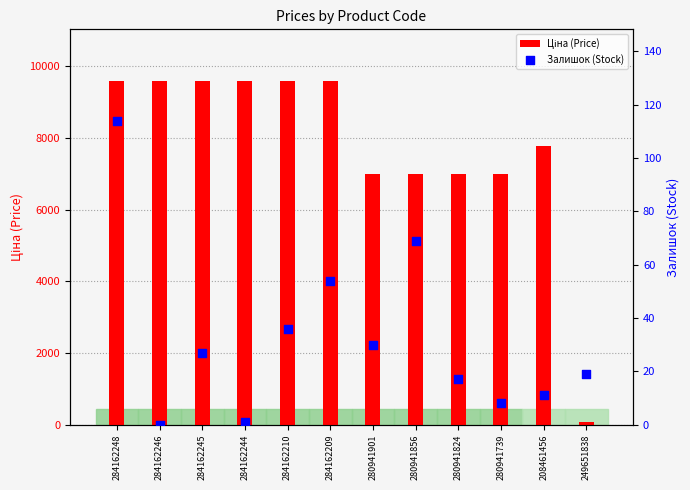

Which series contains the highest Y value?

Ціна (Price)